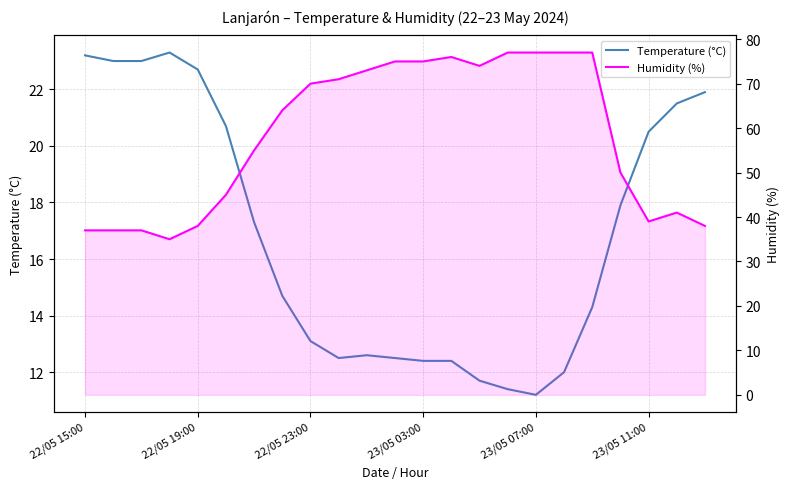

Which series changed the most between 22/05 19:00 and 6?

Humidity (%)